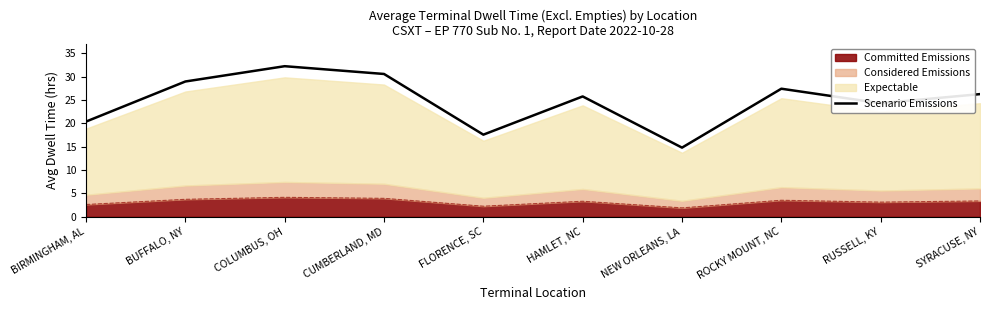

At which category does the chart reach its peak across all series?

COLUMBUS, OH